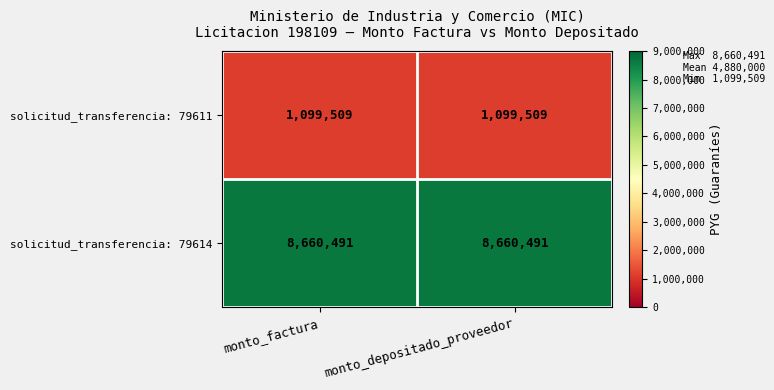

Which series has the largest total across all categories?

solicitud_transferencia: 79614